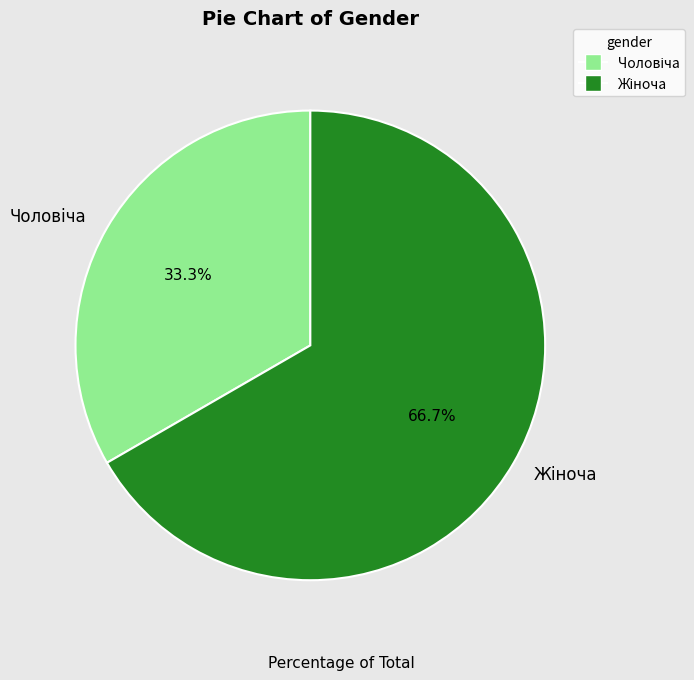

Is there any slice that represents more than half of the pie?

Yes